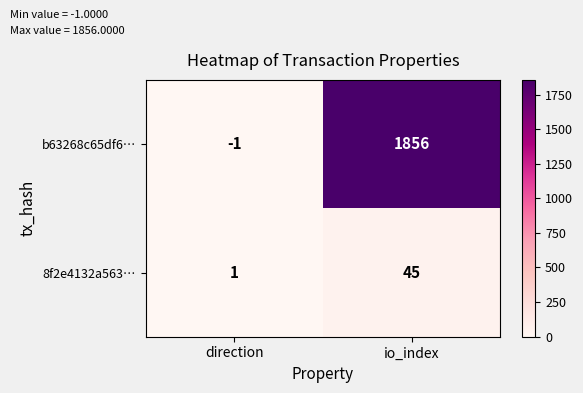

Which category has the lowest value across all series?

direction